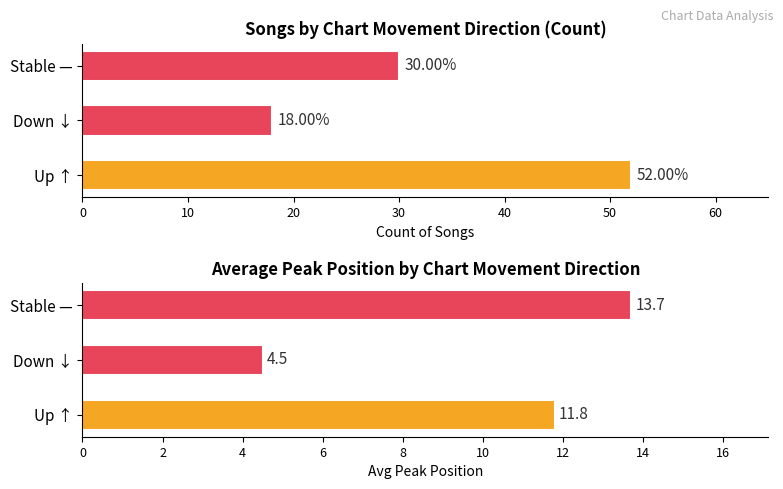

The chart shows a value of 18 at down. True or false?

True